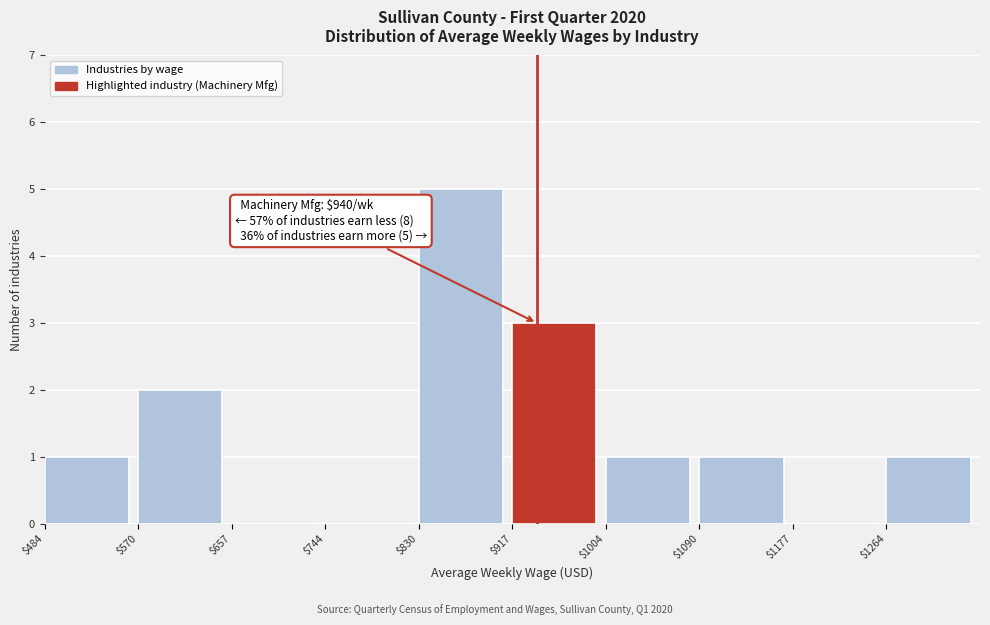

Over which range of the x-axis is the bar tallest?

830 to 920